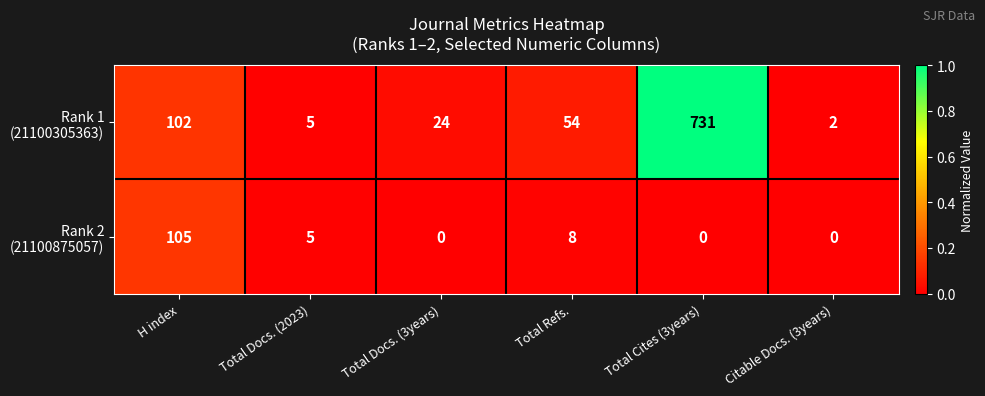

What is the greatest value displayed?

731